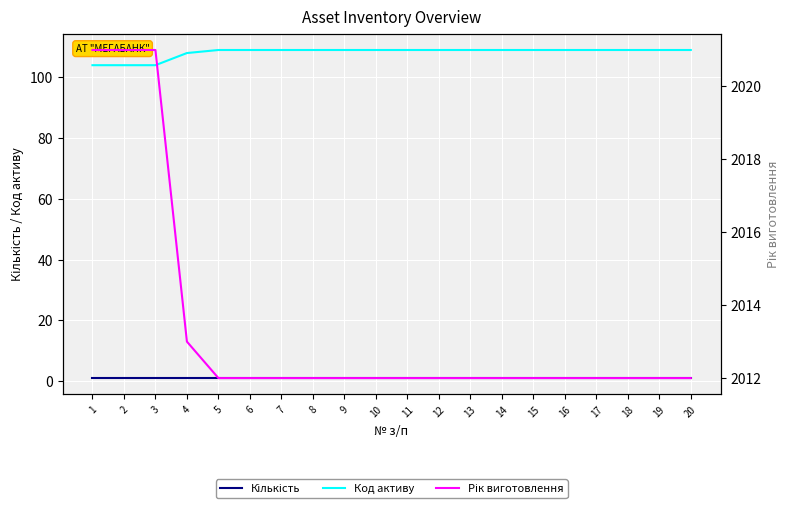

The value of Код активу at 16 is 109. True or false?

True